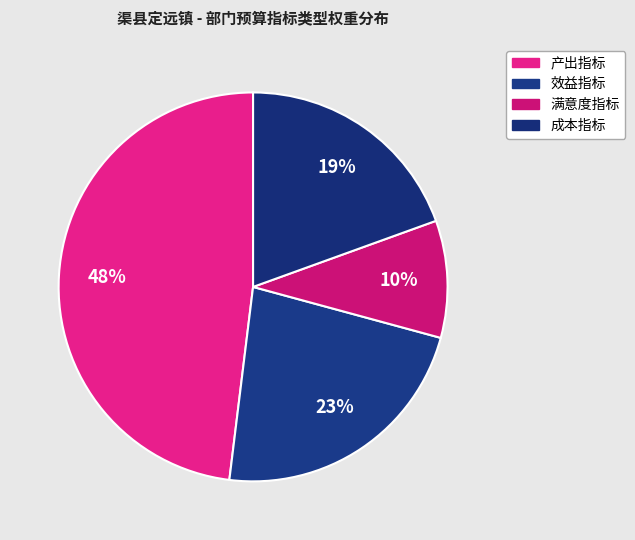

How many segments does this pie chart have?

4